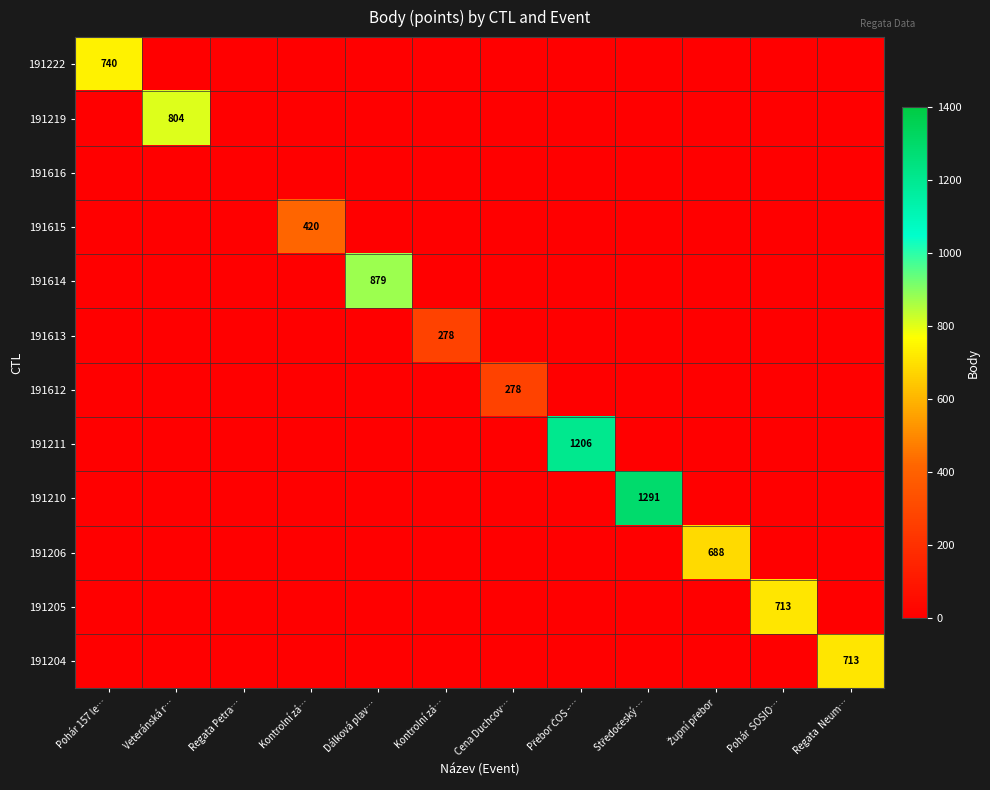

What is the total value across all series at Přebor ČOS -…?

1206